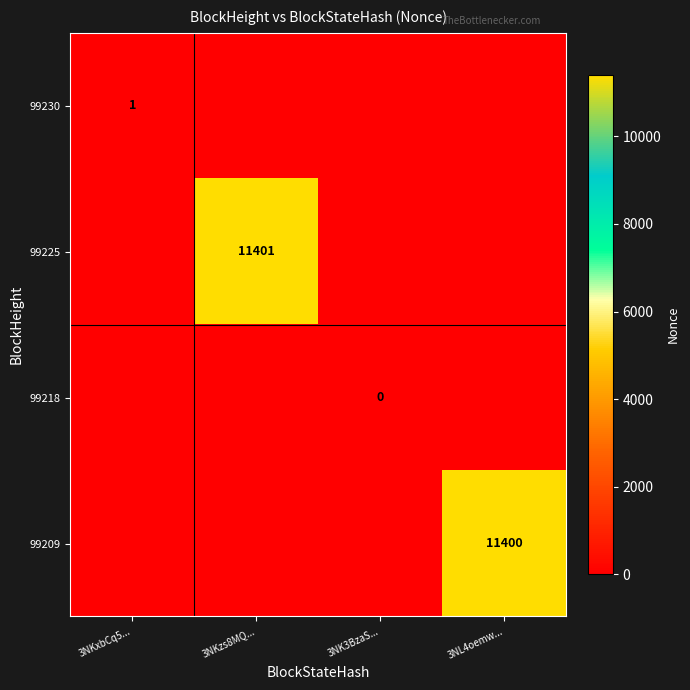

Is it true that 99230 equals 0 at 3NKxbCq5...?

False